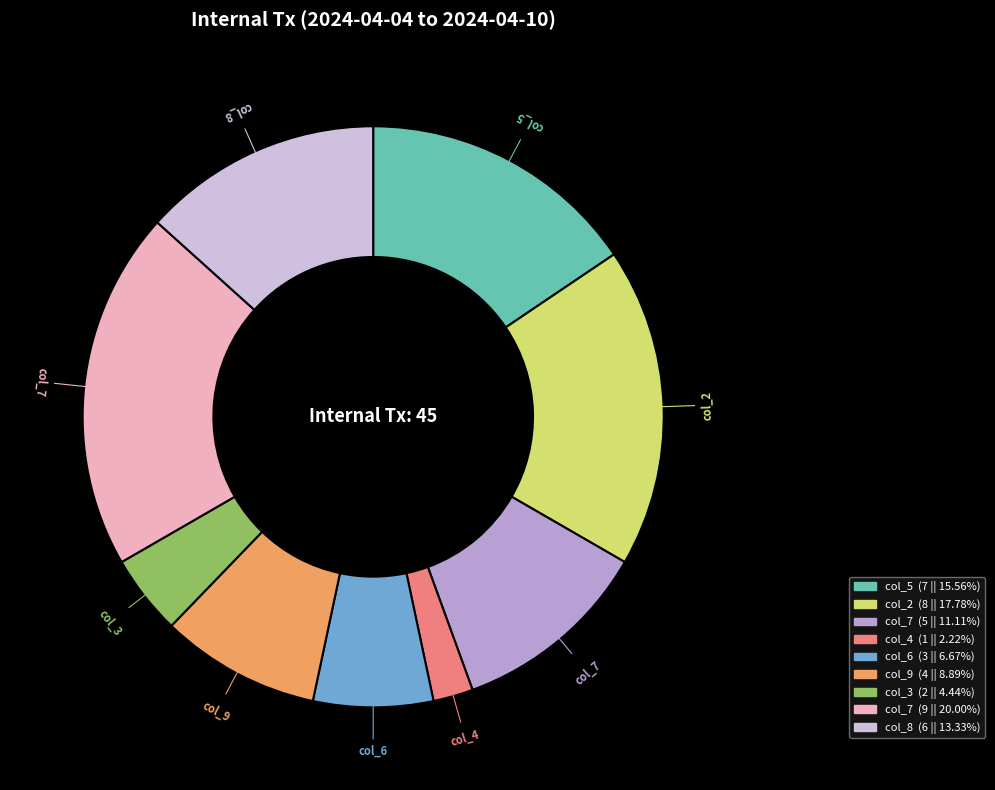

Is there any slice that represents more than half of the pie?

No